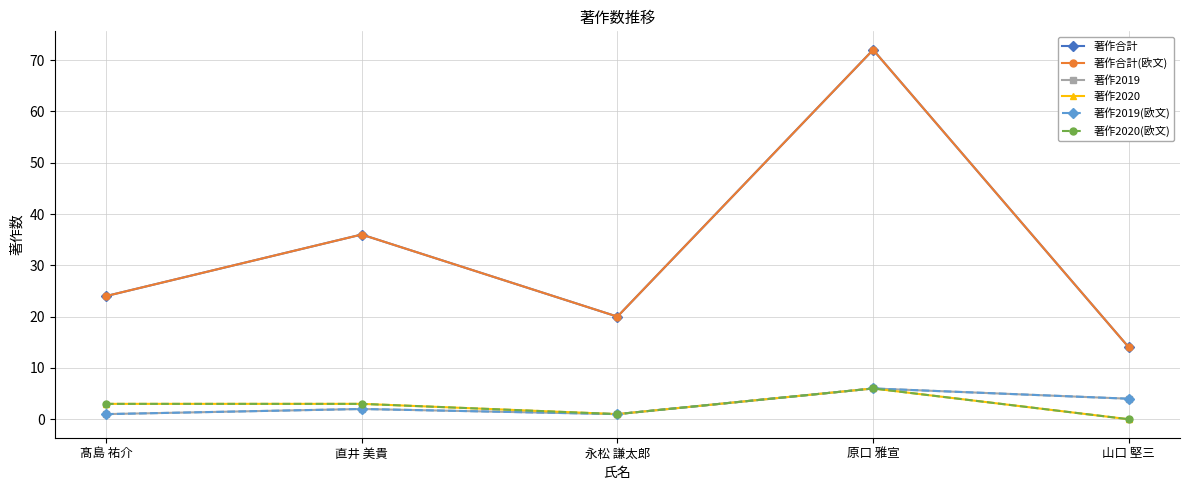

What is the spread (max minus min) of values at 髙島 祐介?

23